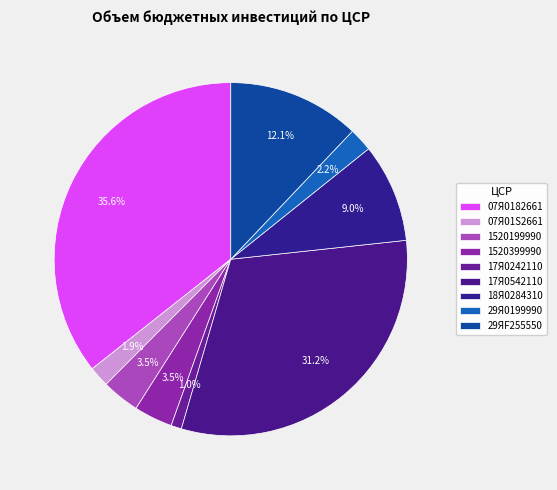

To the nearest percent, what percentage of the pie is 1520399990?

4%